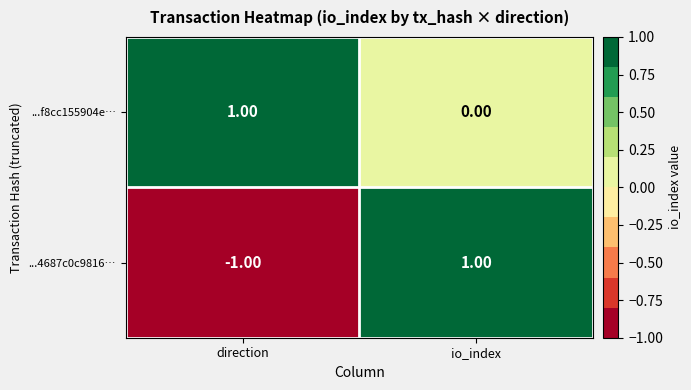

Which category has the highest value in the ...4687c0c9816… series?

io_index